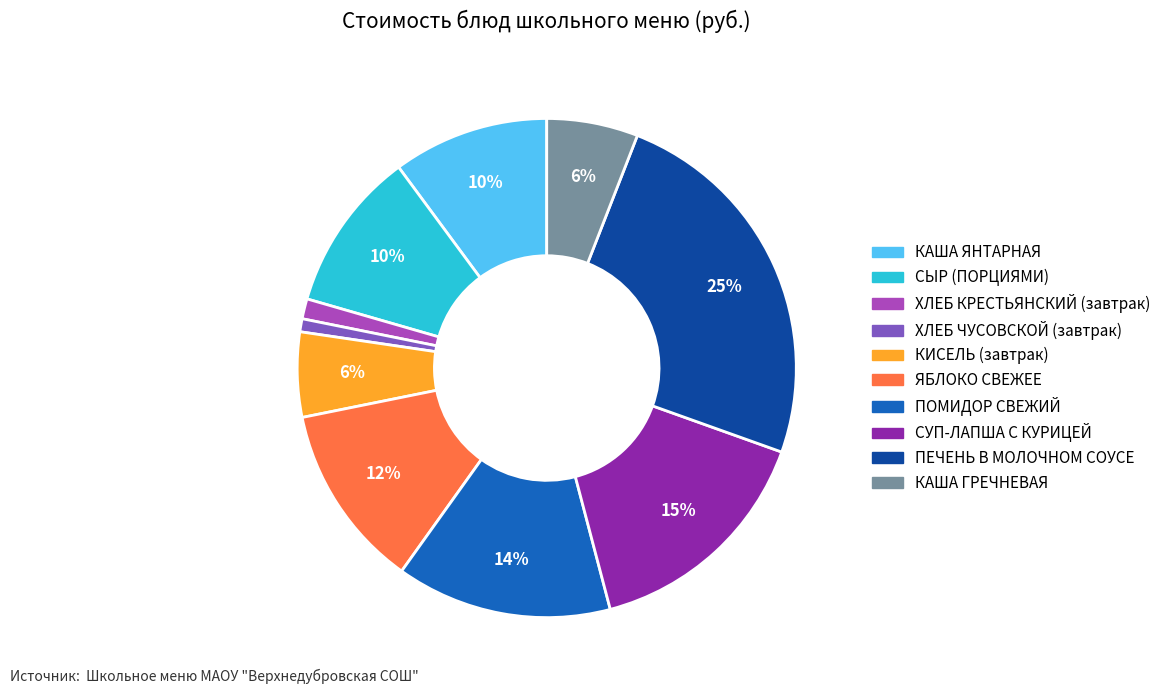

Count the number of slices in the pie.

10